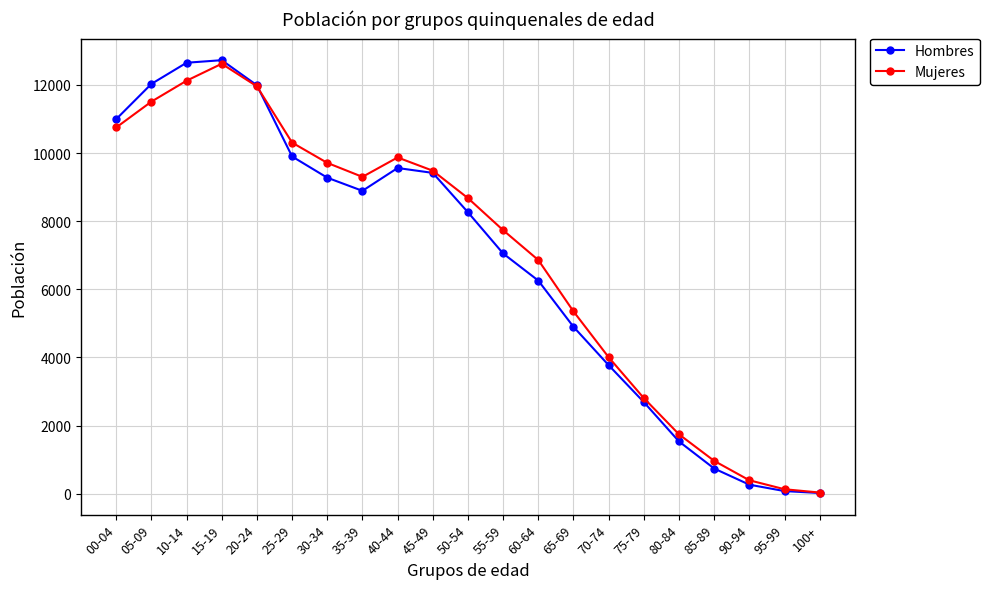

What is the highest value of the Hombres series?

12725